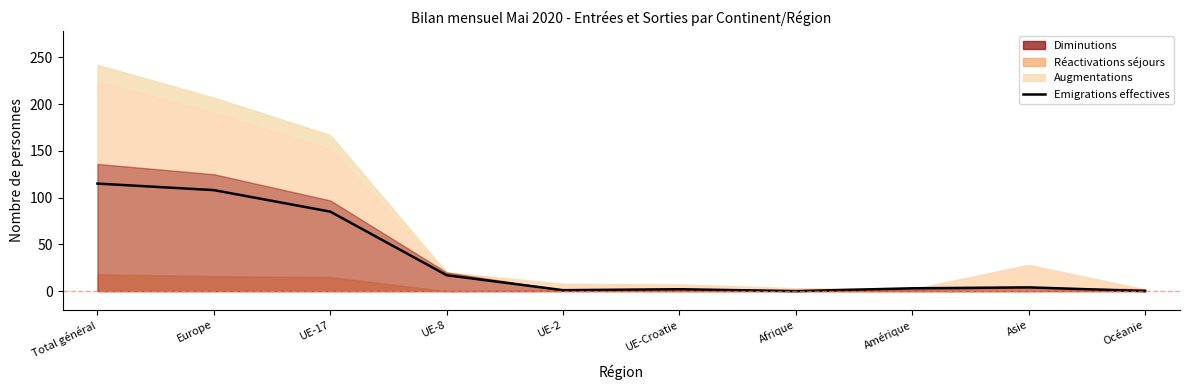

How many lines are shown in the chart?

1